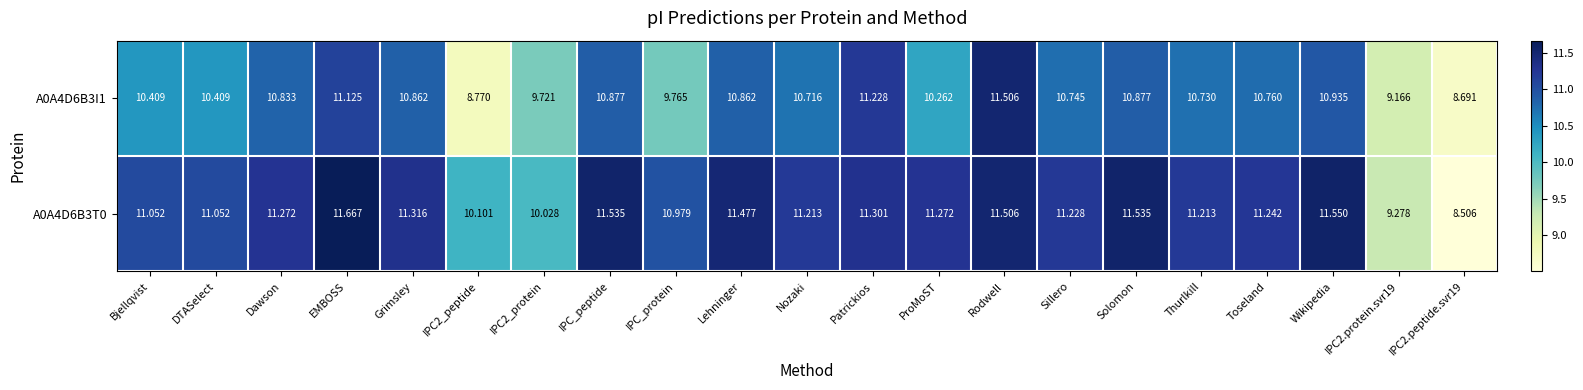

What is the spread (max minus min) of values at Patrickios?

0.1